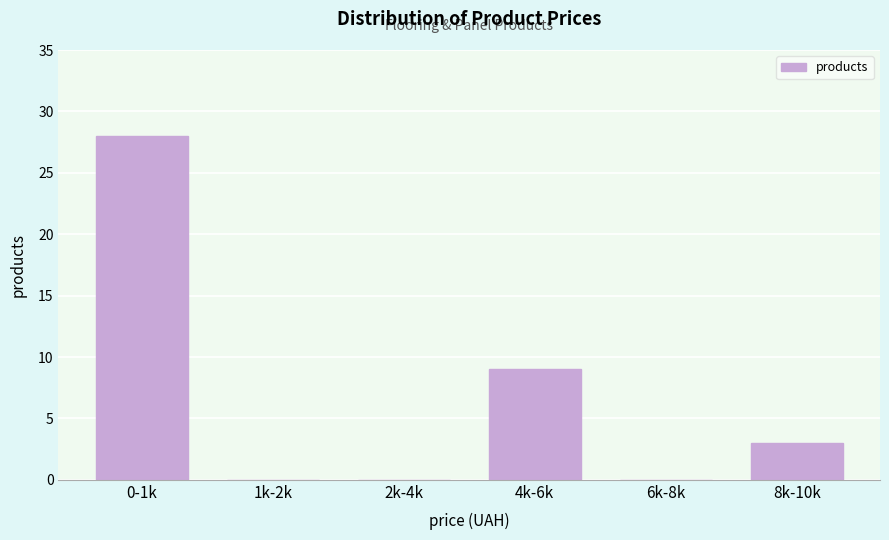

Reading left to right, what are all the values shown in this chart?

0-1k=28	1k-2k=0	2k-4k=0	4k-6k=9	6k-8k=0	8k-10k=3